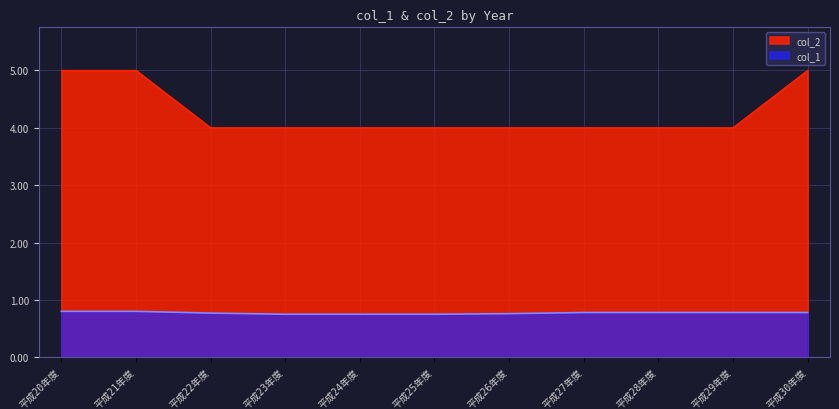

The value of col_2 at 平成24年度 is 5.3. True or false?

False